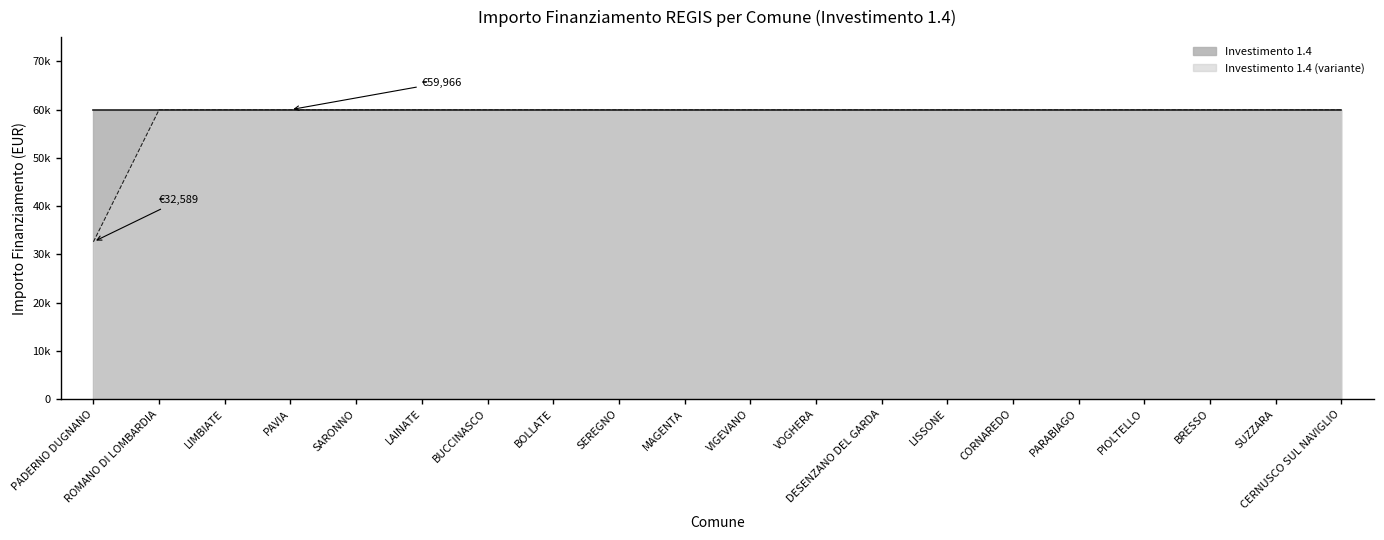

Reading right to left, transcribe all the data shown in this chart.

59966	59966	59966	59966	59966	59966	59966	59966	59966	59966	59966	59966	59966	59966	59966	59966	59966	59966	59966	32589